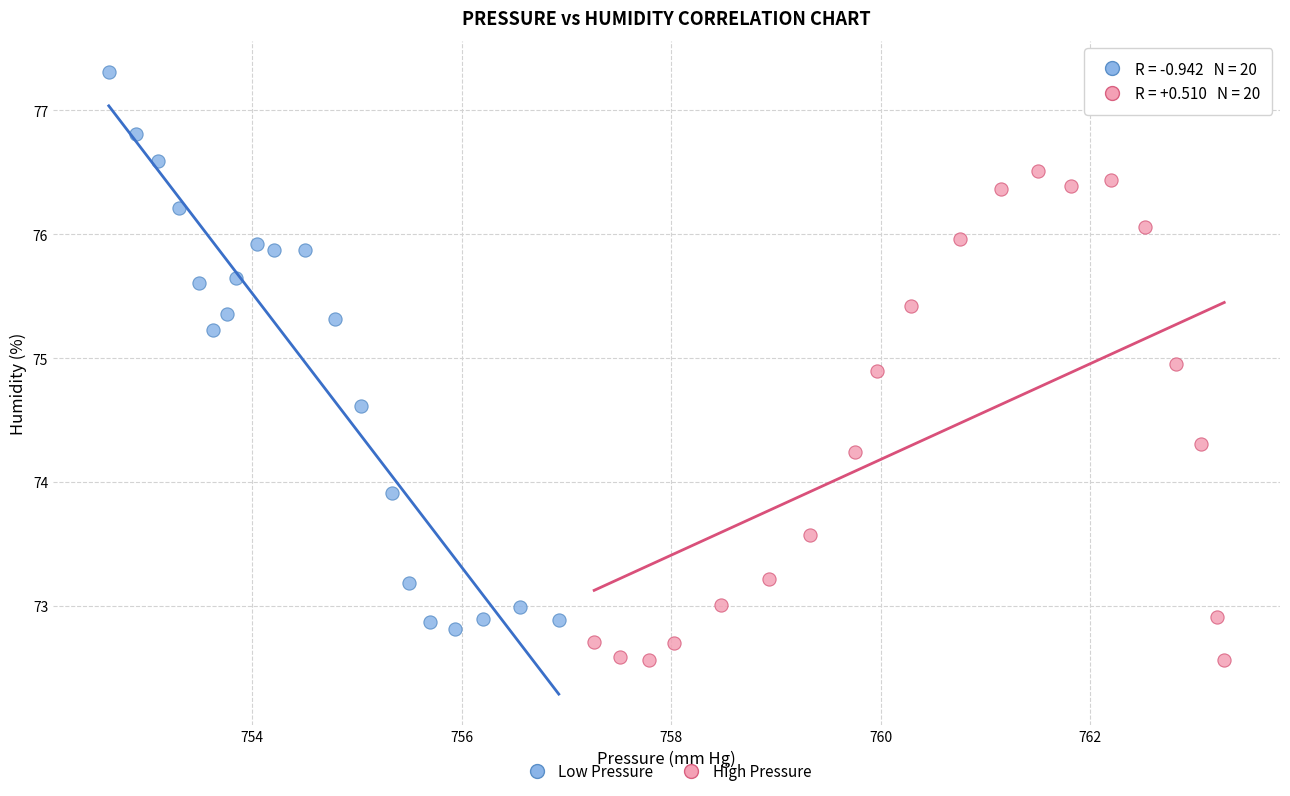

Which series contains the highest Y value?

Low Pressure